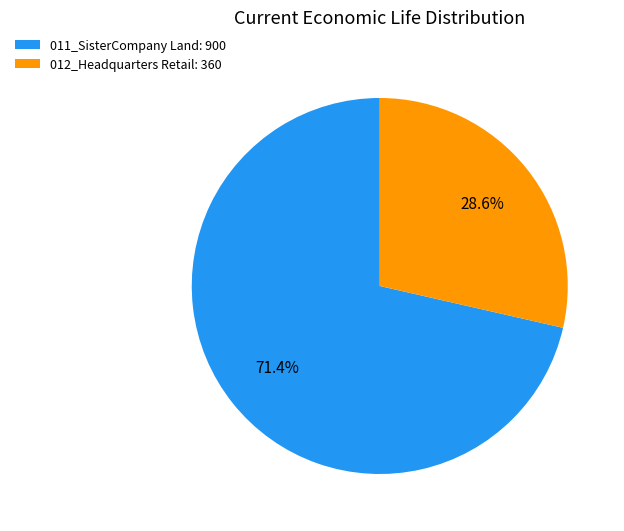

How many segments does this pie chart have?

2